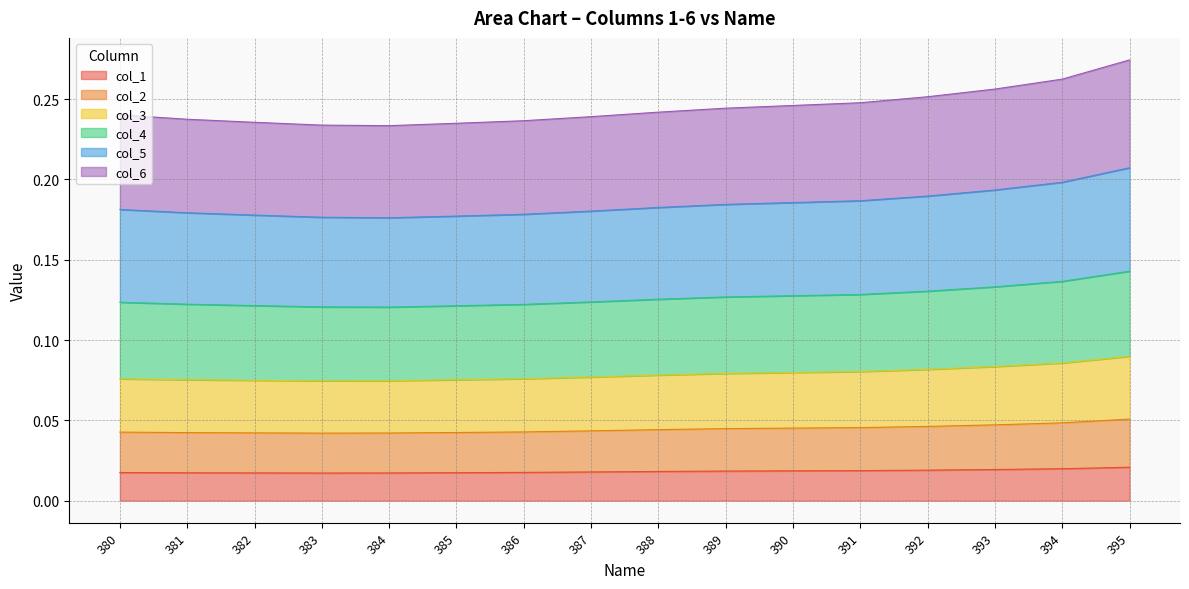

Does the chart display data point markers on the line(s)?

No